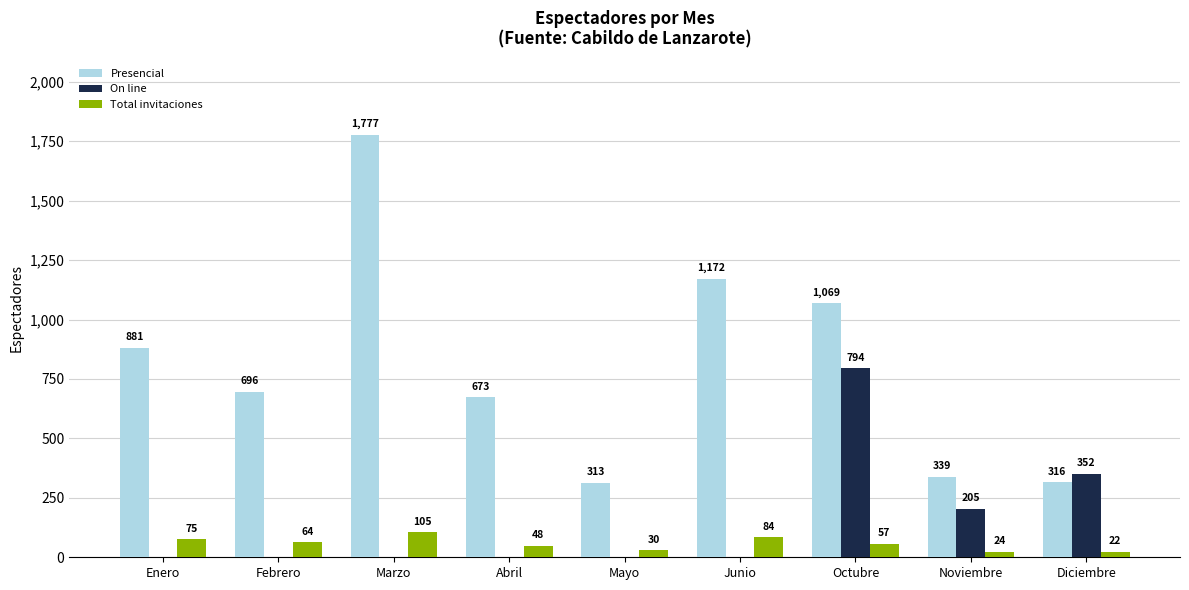

Which category has the highest value in the Total invitaciones series?

Marzo